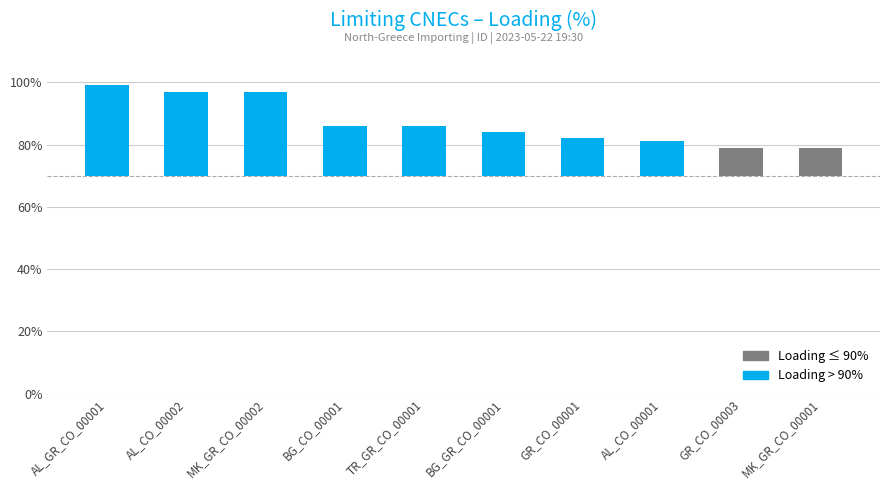

True or false: the data shows 40 at AL_CO_00002.

False